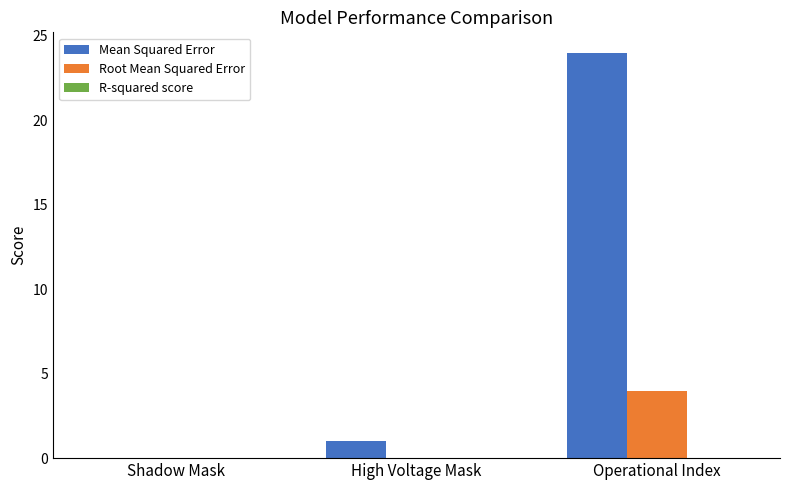

Which series has the largest total across all categories?

Mean Squared Error